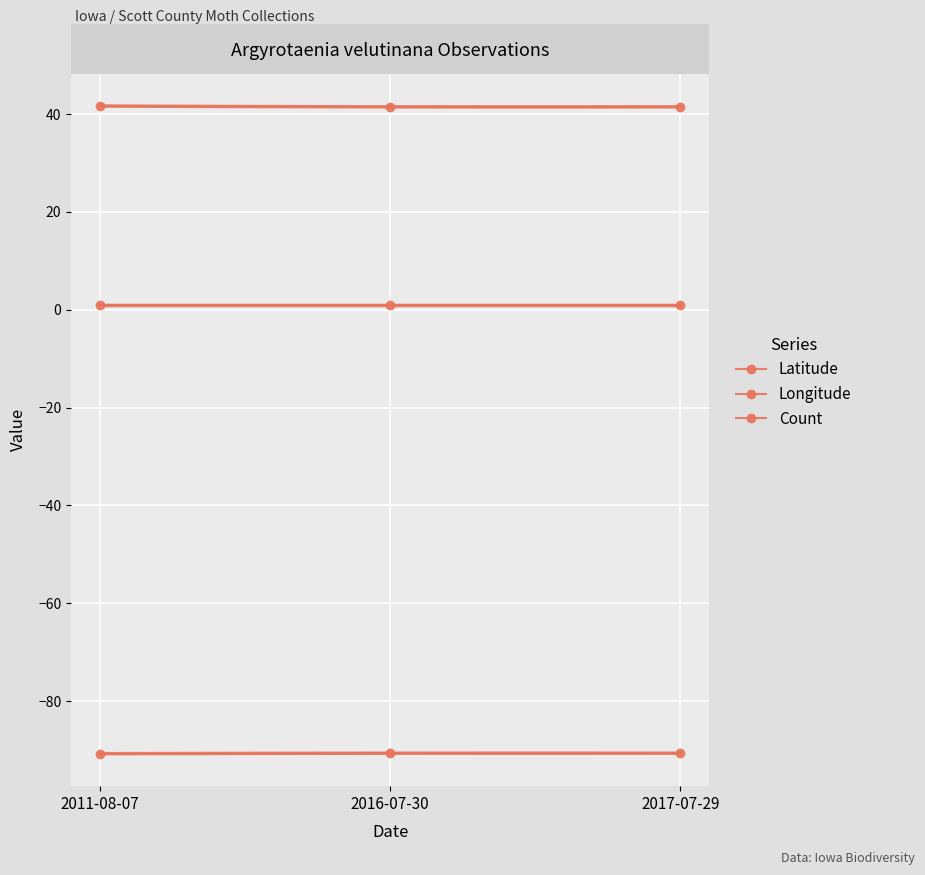

True or false: Count has a value of 1.0 at 2011-08-07.

True